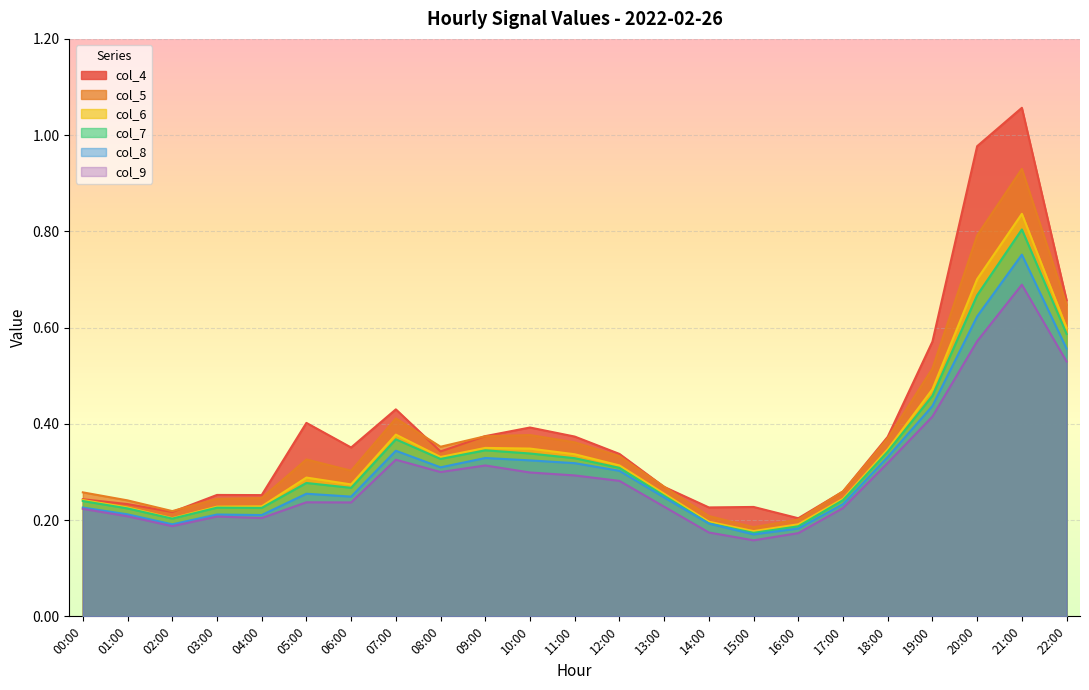

What position from the left is 00:00?

1